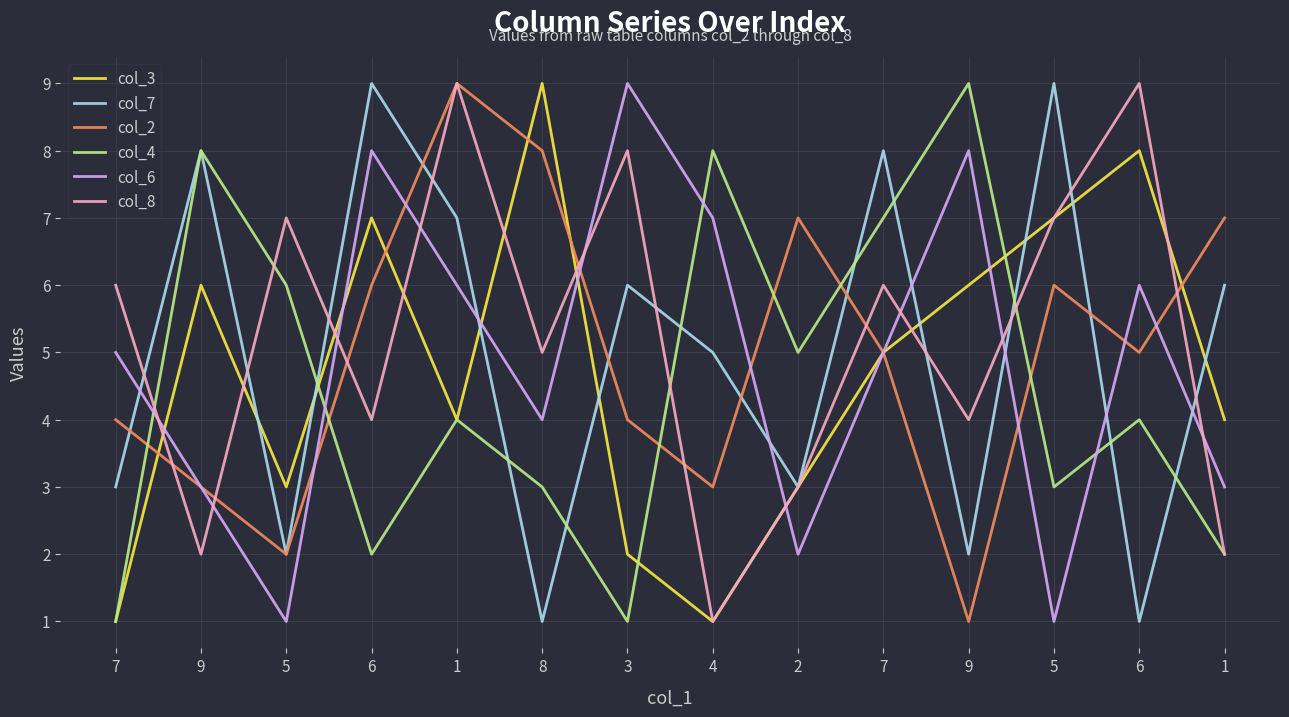

True or false: col_4 has more than 1 interior local peaks.

True